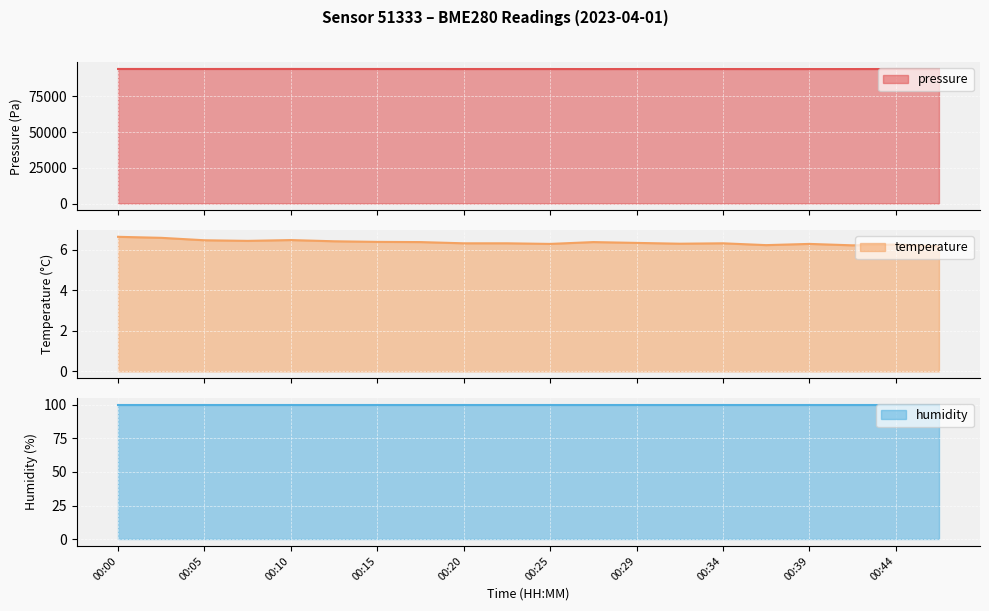

How many temperature values are between 6 and 7?

20